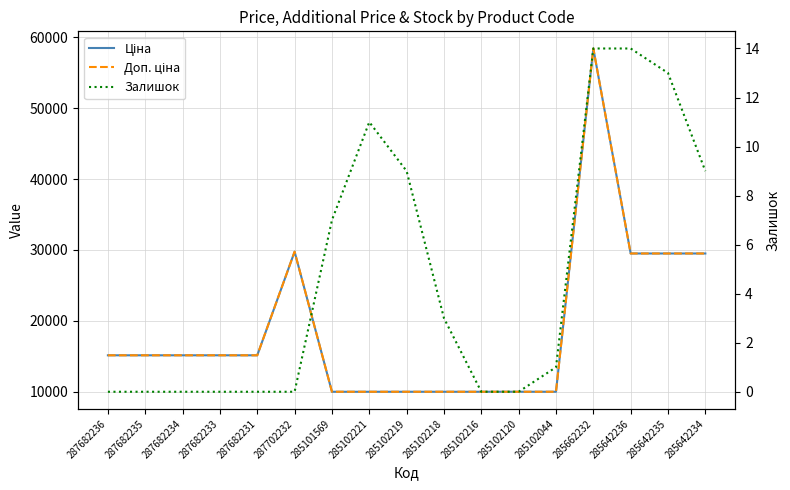

True or false: Доп. ціна and Залишок intersect in this chart.

False